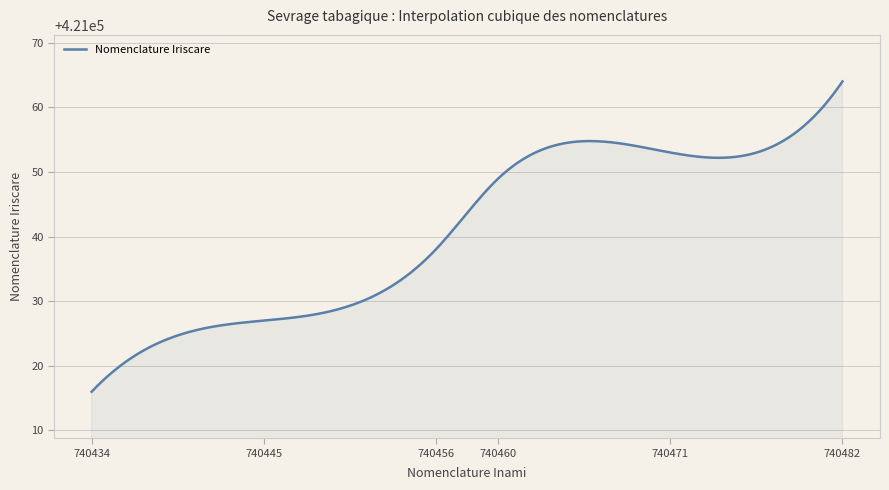

What is the difference between the maximum and minimum values?

48.0